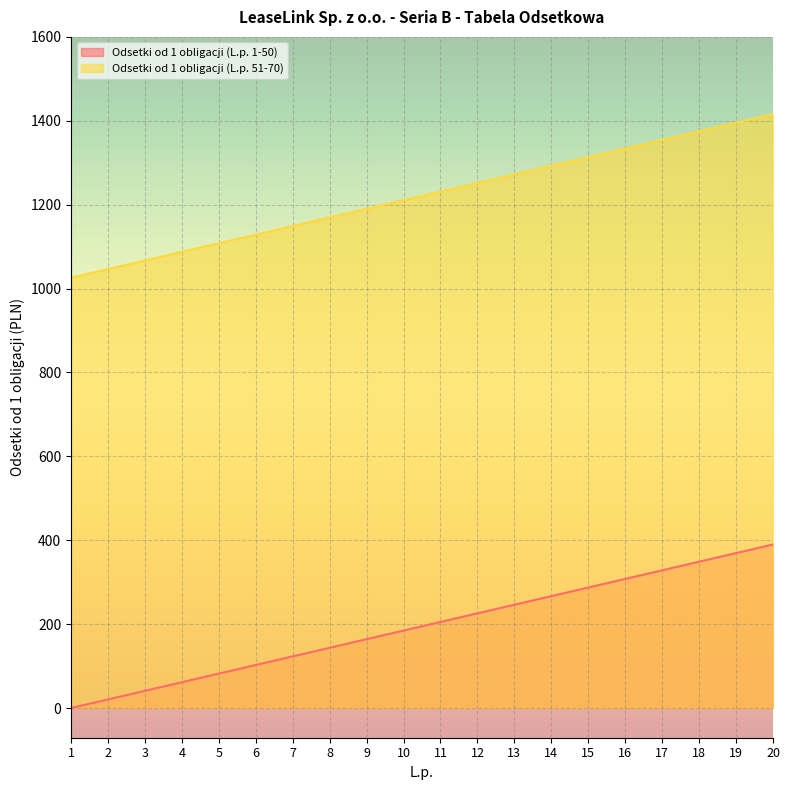

True or false: Odsetki od 1 obligacji (L.p. 1-50) and Odsetki od 1 obligacji (L.p. 51-70) cross at least once.

False